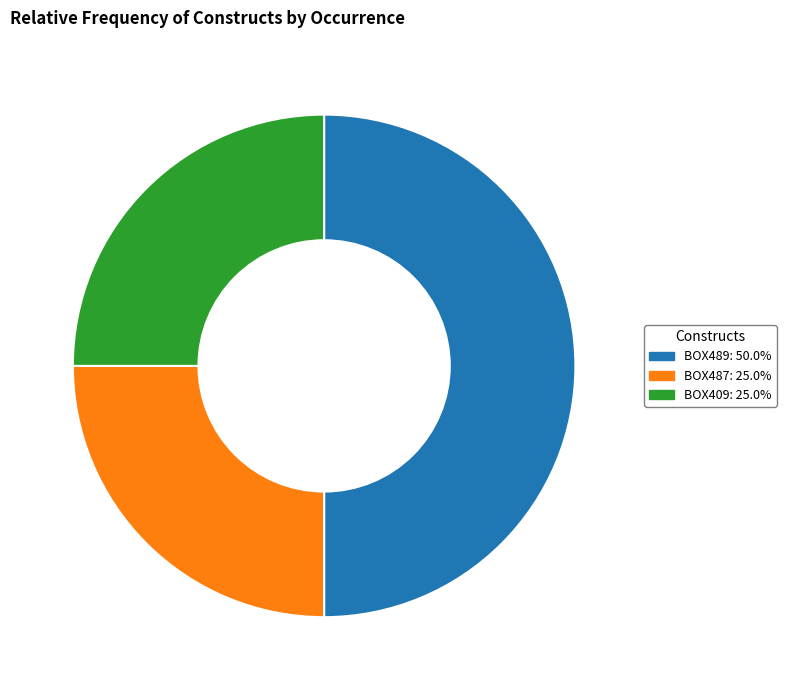

Does BOX487: 25.0% account for over 50% of the chart?

No